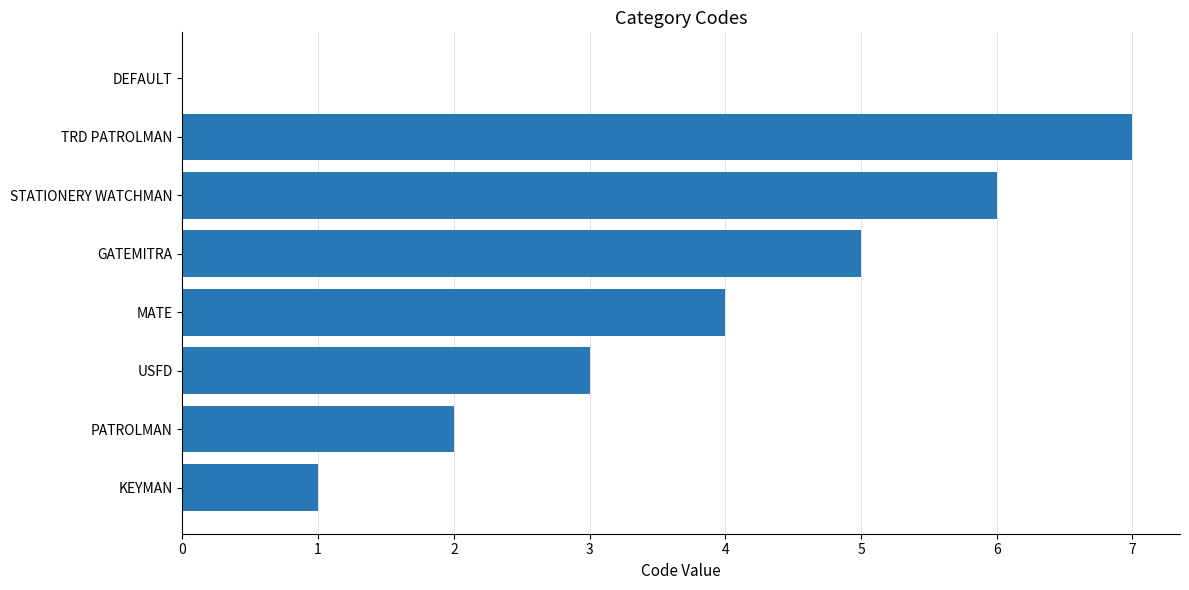

True or false: the data shows 1 at KEYMAN.

True